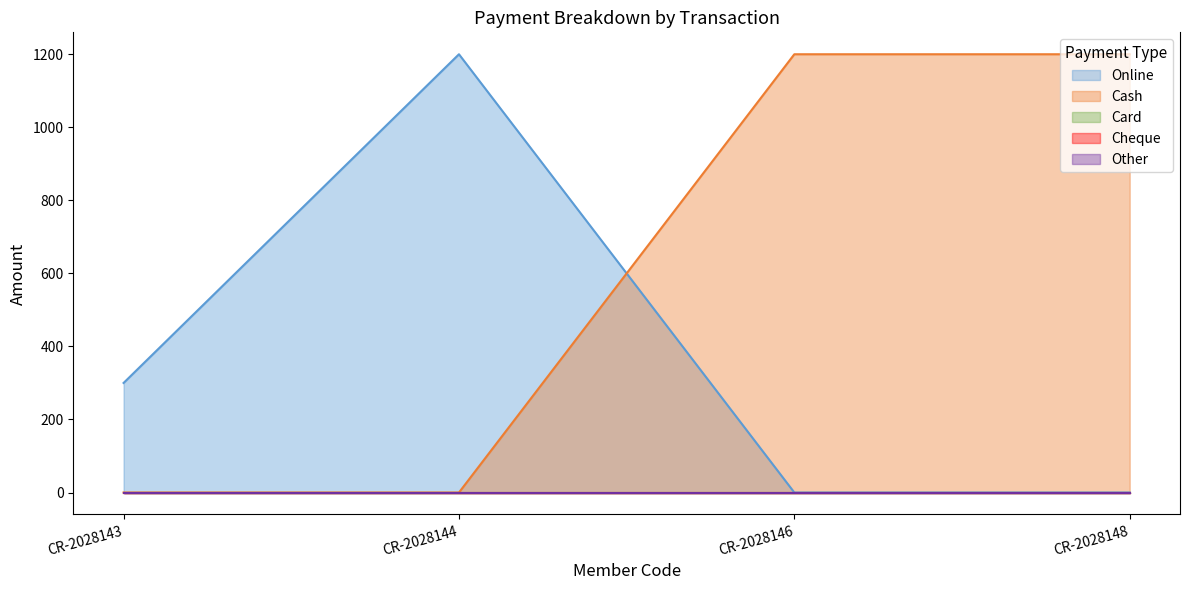

At which category does the chart reach its minimum across all series?

CR-2028146